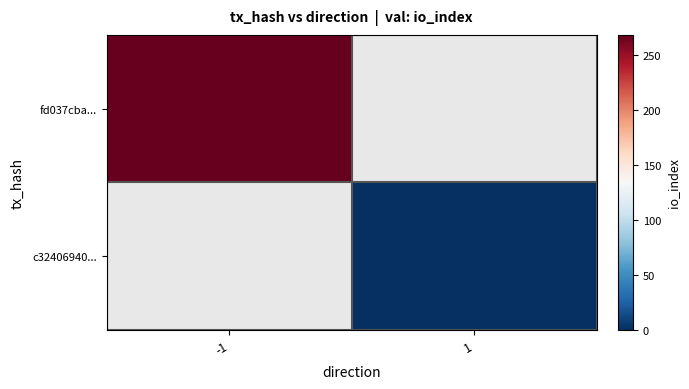

Where is fd037cba... nearest to the value 268?

-1